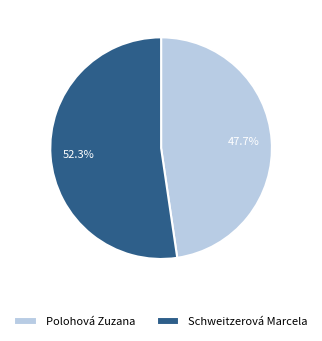

What percentage is the Polohová Zuzana slice, to the nearest percent?

48%